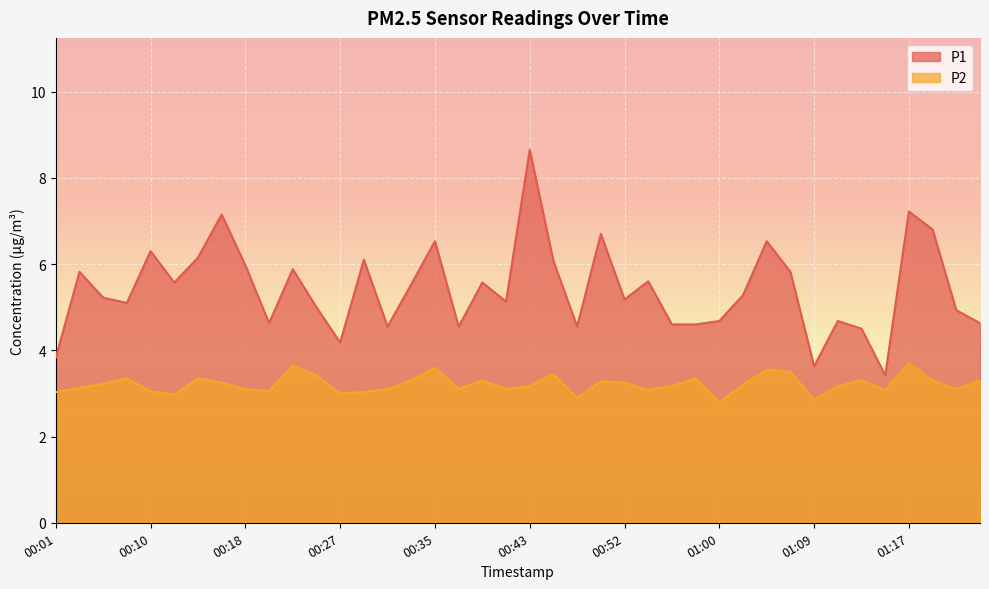

What is the difference between the P2 values at 00:56 and 00:54?

0.1